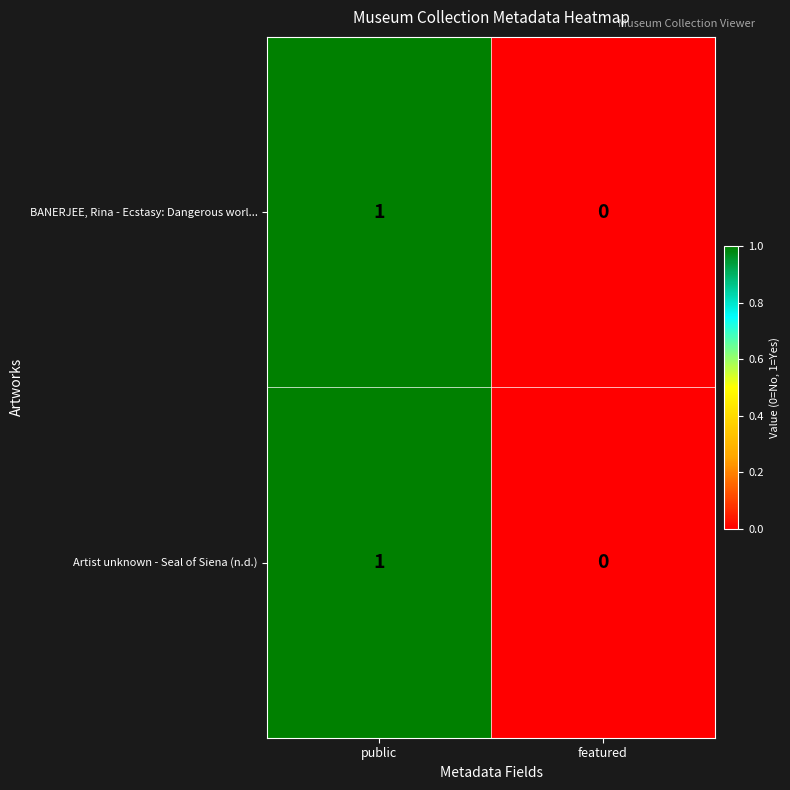

Rank the categories by BANERJEE, Rina - Ecstasy: Dangerous worl... value from highest to lowest.

public, featured